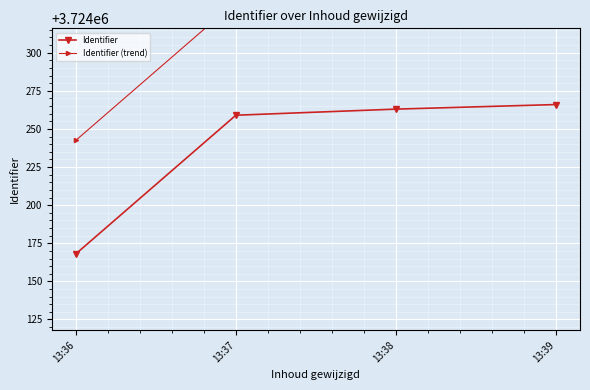

What is the value of the Identifier (trend) point at the 2nd from the left?

3724333.5